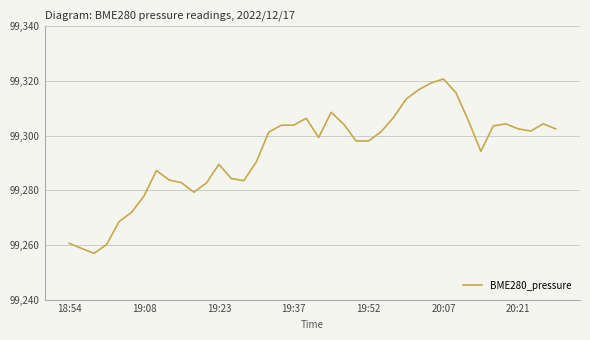

What is the smallest value displayed?

99256.9